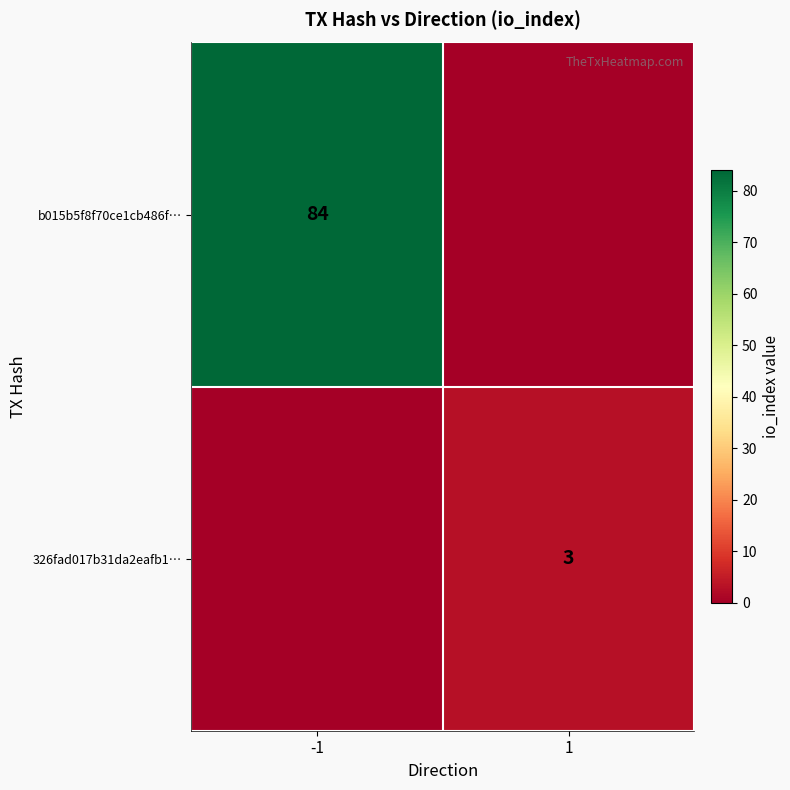

Is it true that b015b5f8f70ce1cb486f… equals 24 at -1?

False